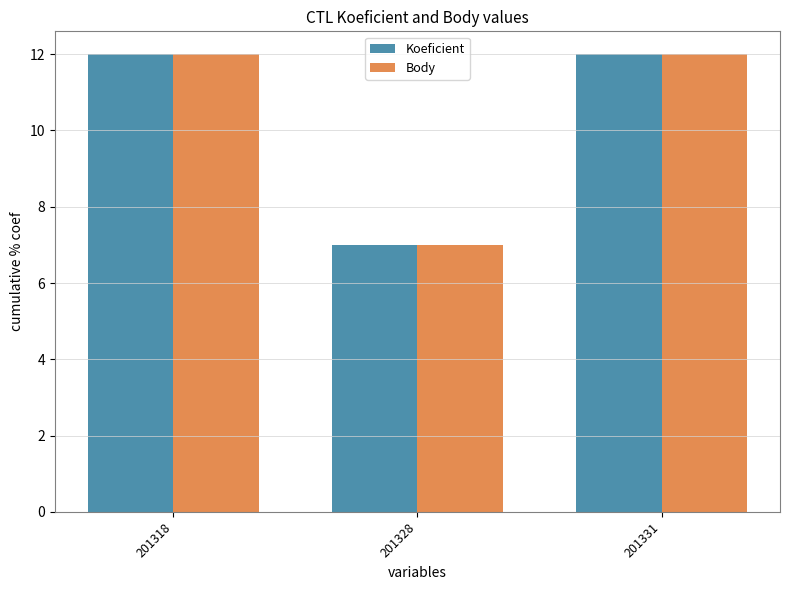

Is it true that Body equals 4 at 201328?

False